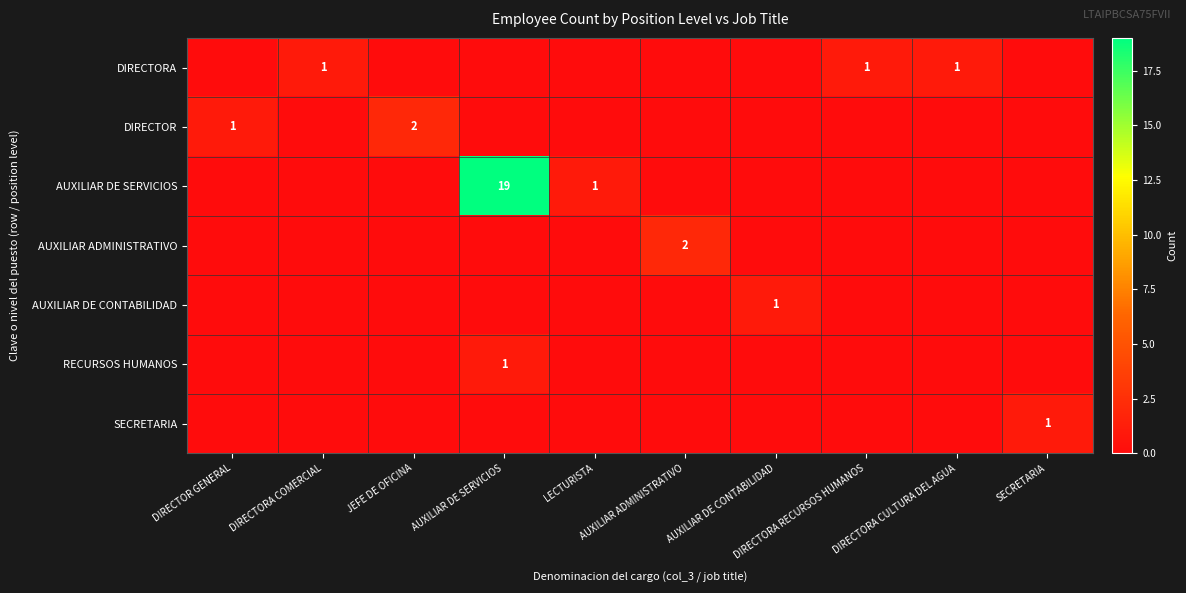

The value of AUXILIAR ADMINISTRATIVO at DIRECTOR GENERAL is 0. True or false?

True